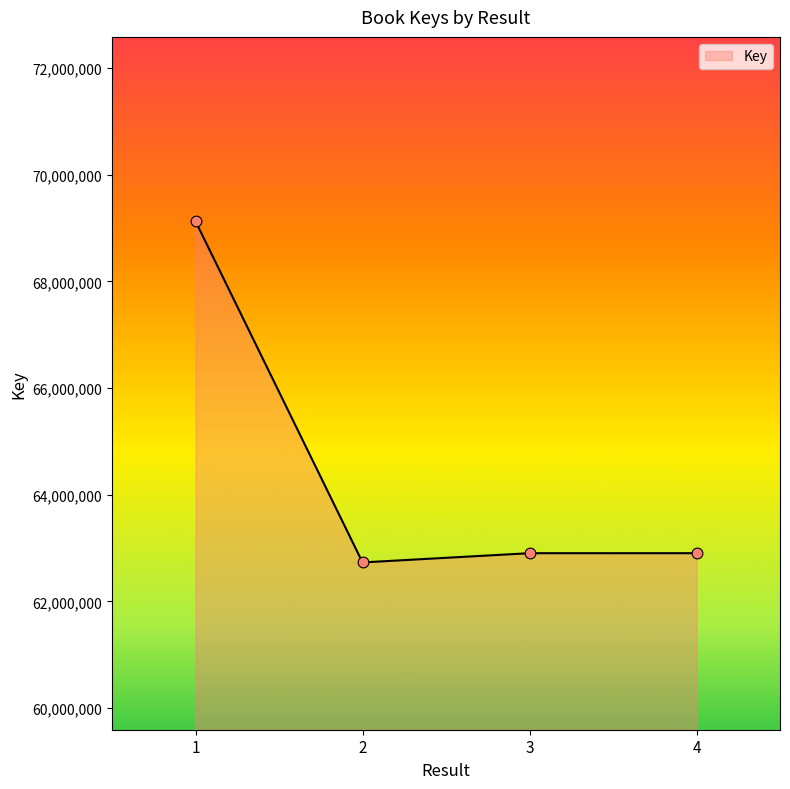

Between 2 and 1, which is larger?

1